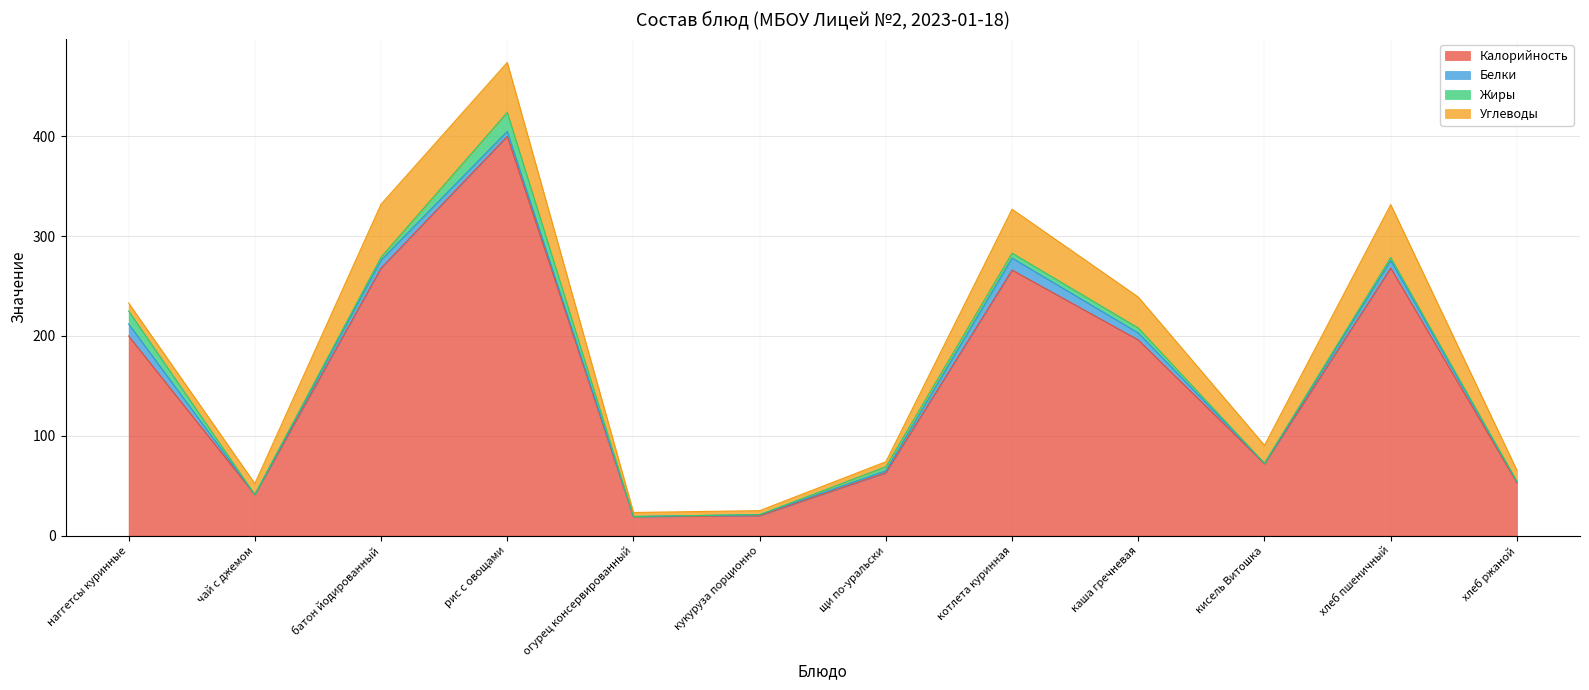

At which category does Жиры reach its first local peak?

рис с овощами